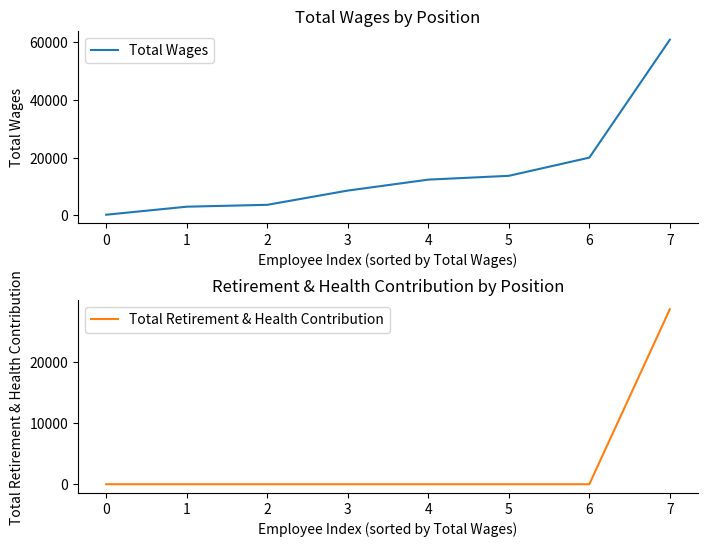

How many lines are shown in the chart?

2